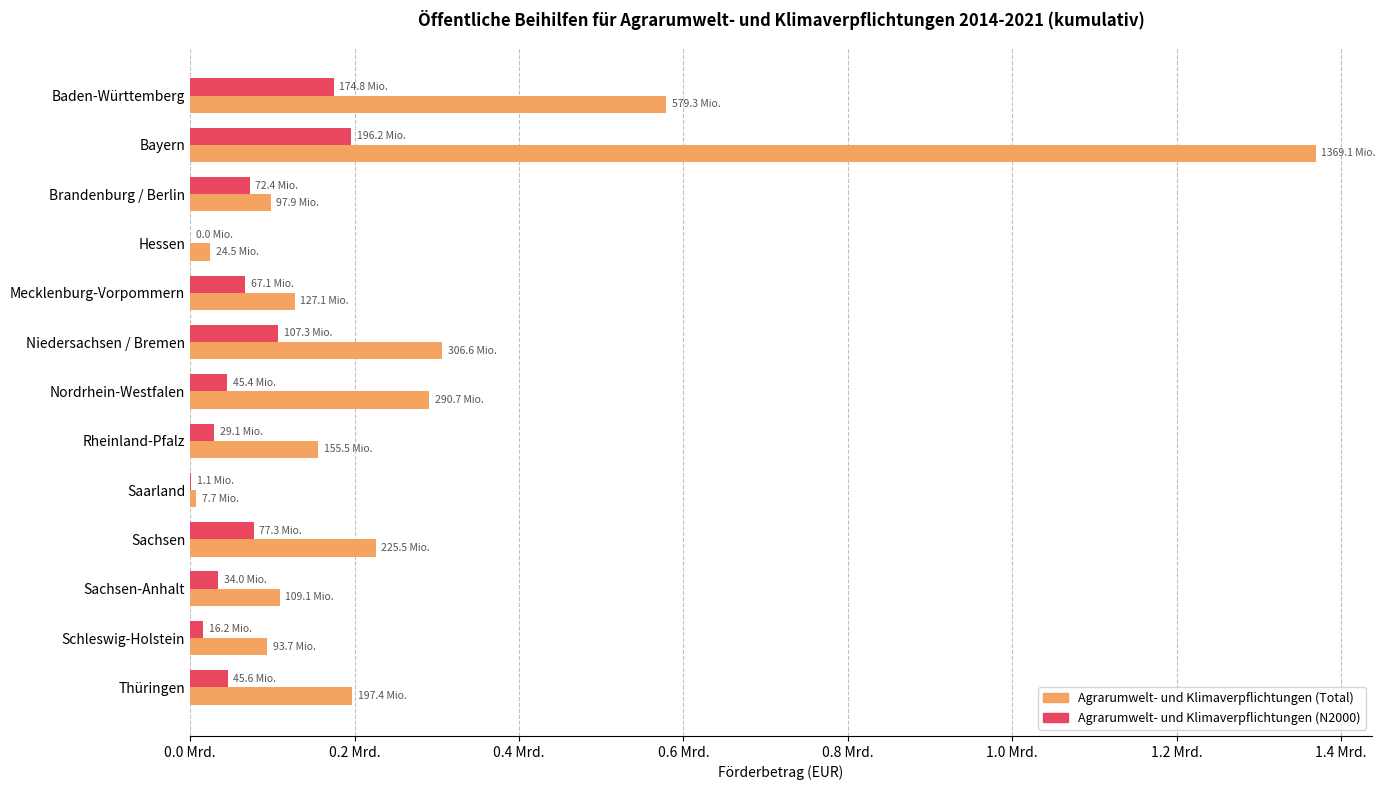

What are all the series names shown in the legend?

Agrarumwelt- und Klimaverpflichtungen (Total), Agrarumwelt- und Klimaverpflichtungen (N2000)